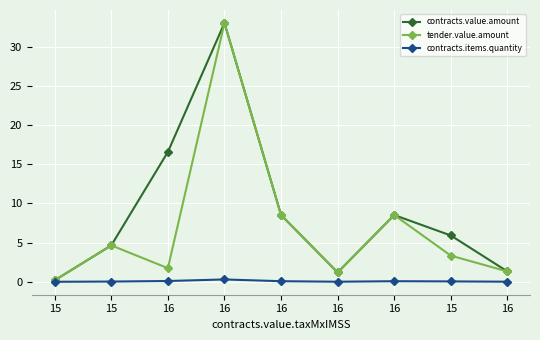

How many data points in tender.value.amount are less than 3?

4